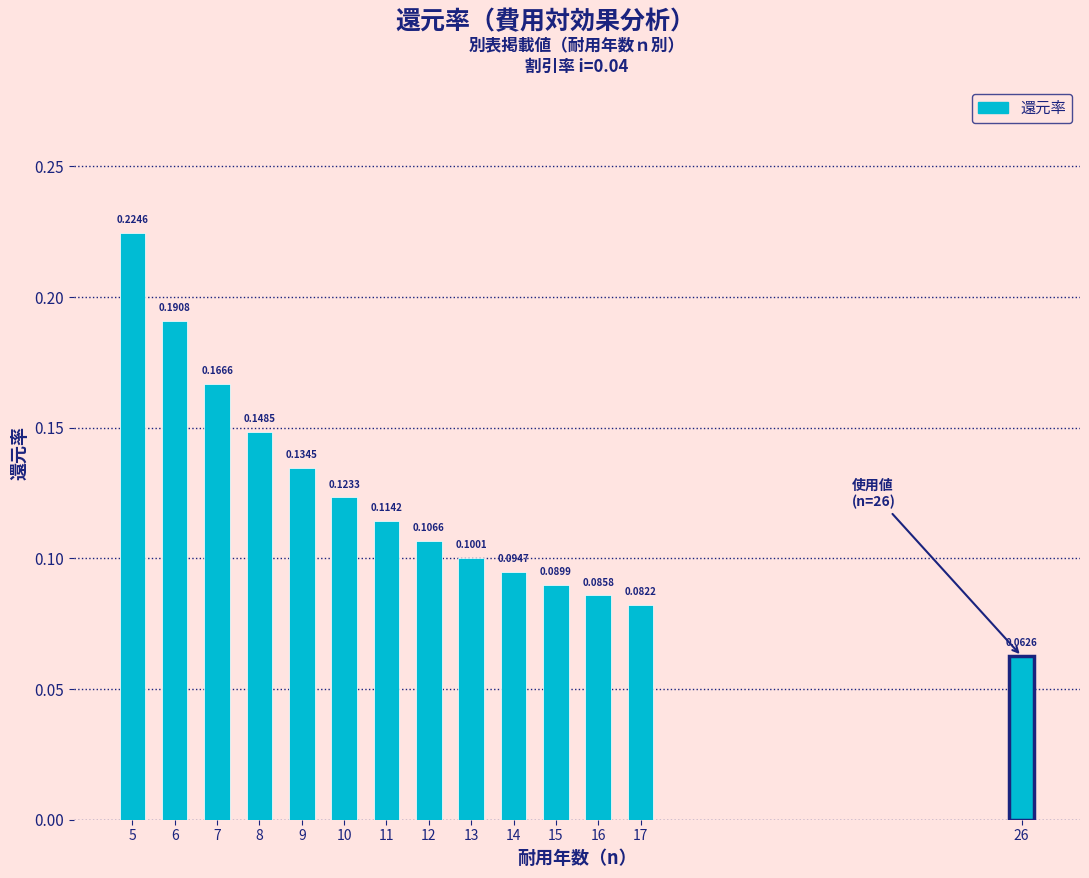

What is the sum of all values?

1.7